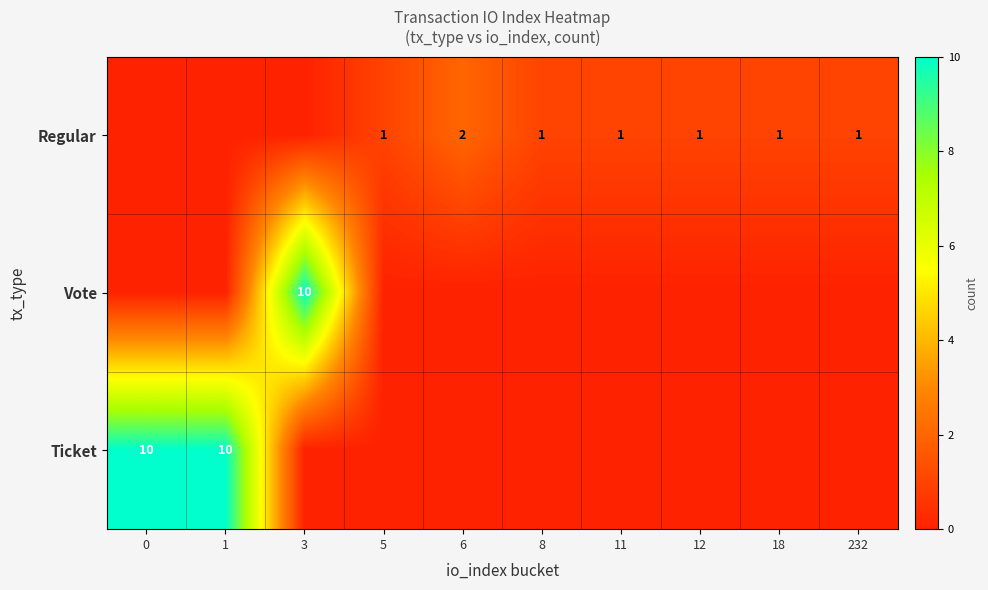

What is the difference between the highest and lowest values at 0?

10